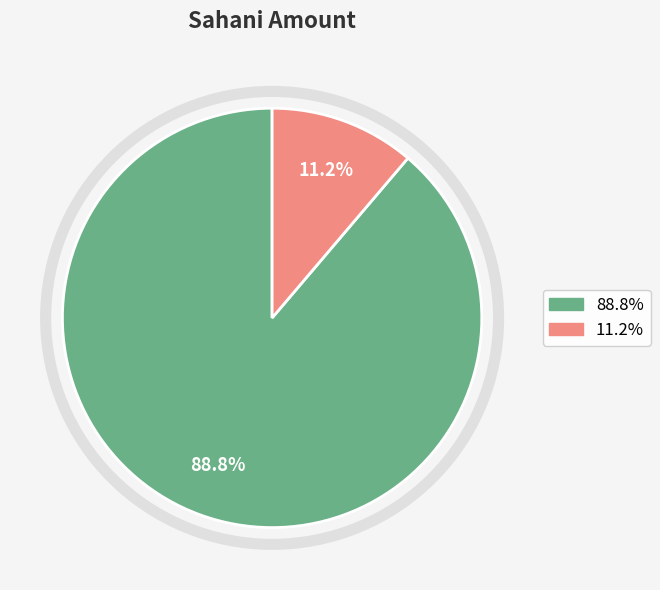

How many slices are in this pie chart?

2